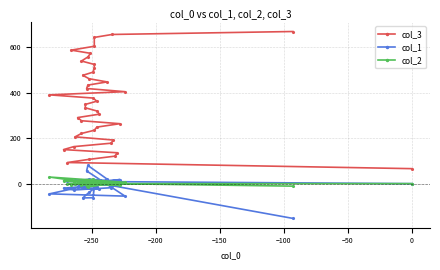

How many data points does each series have?

40